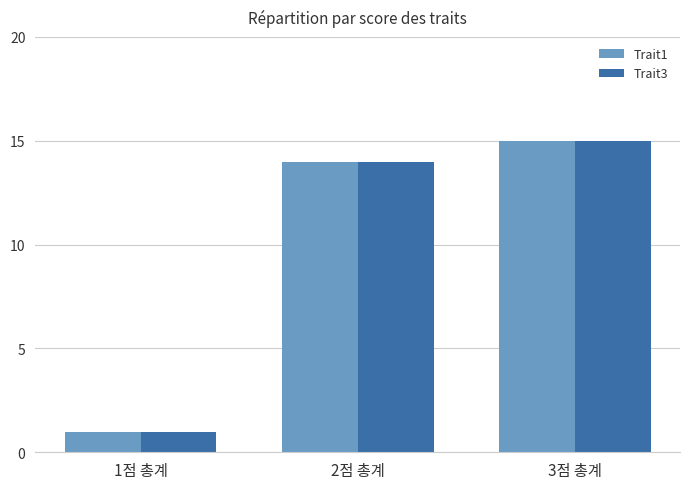

What is the highest value of the Trait1 series?

15